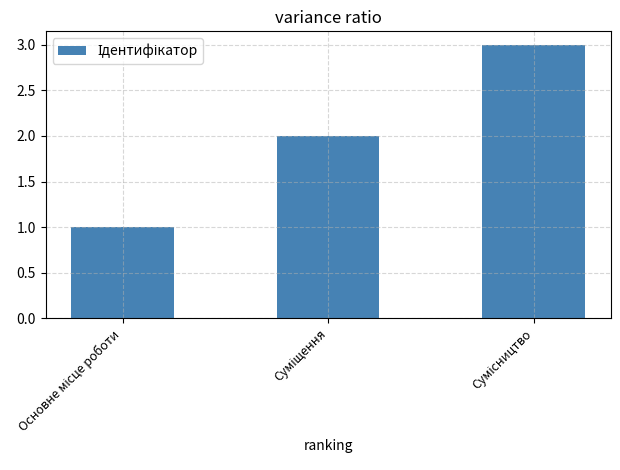

Are the bars grouped side by side (vs. stacked)?

No